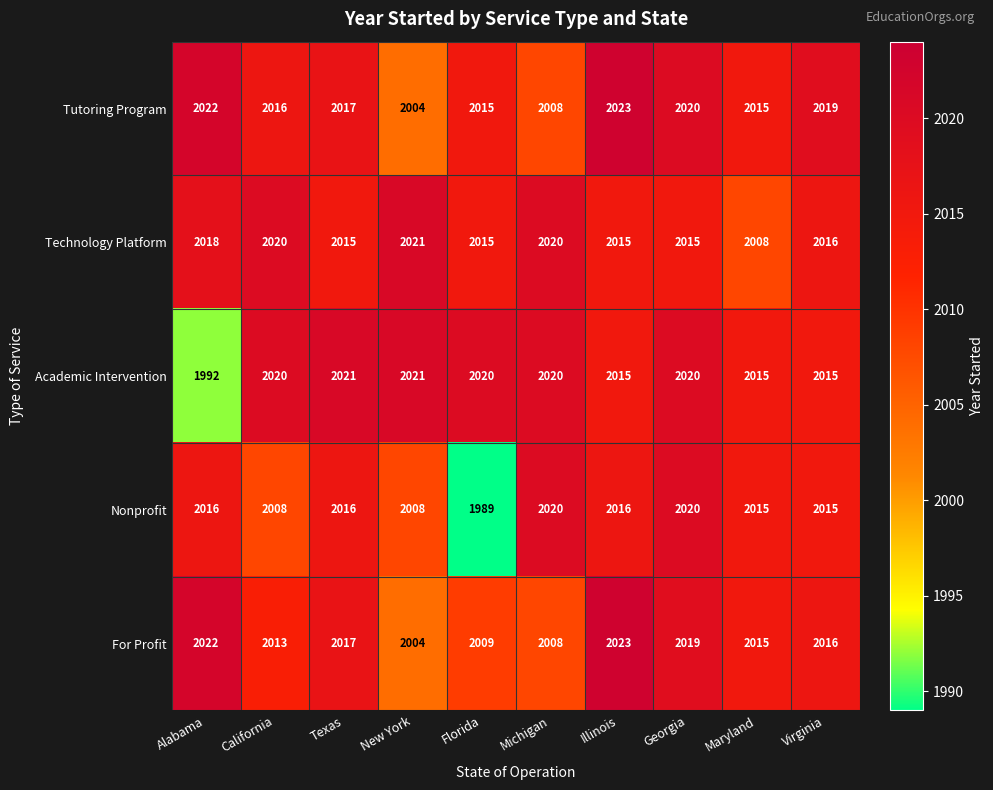

What value does the Nonprofit series have at Michigan, to the nearest 5?

2020